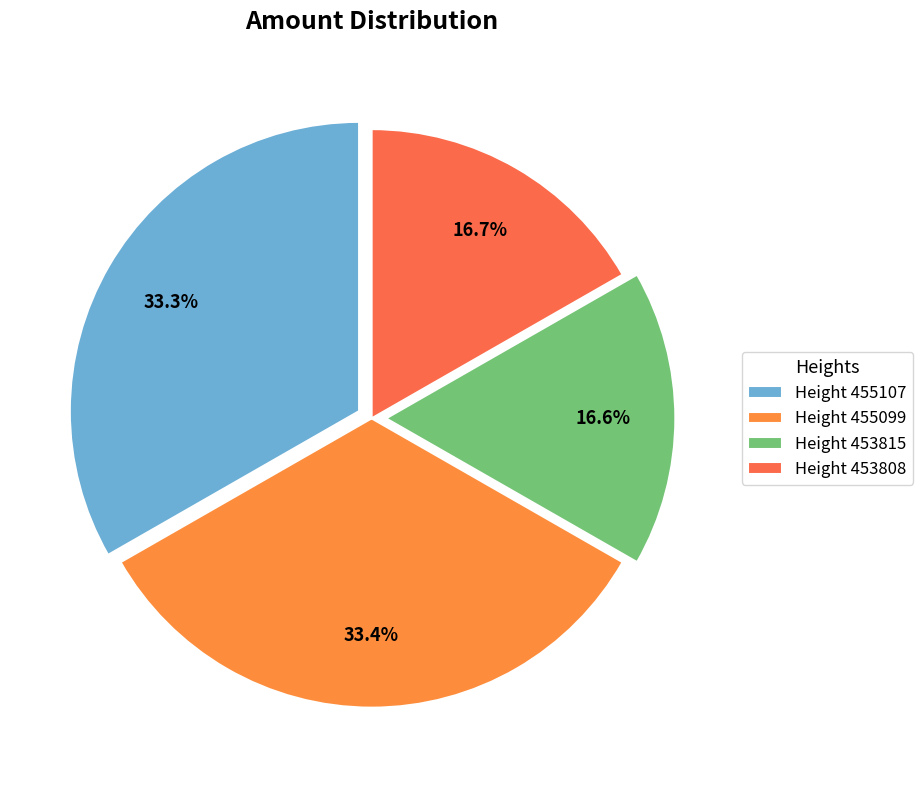

Is there a majority slice in this chart?

No